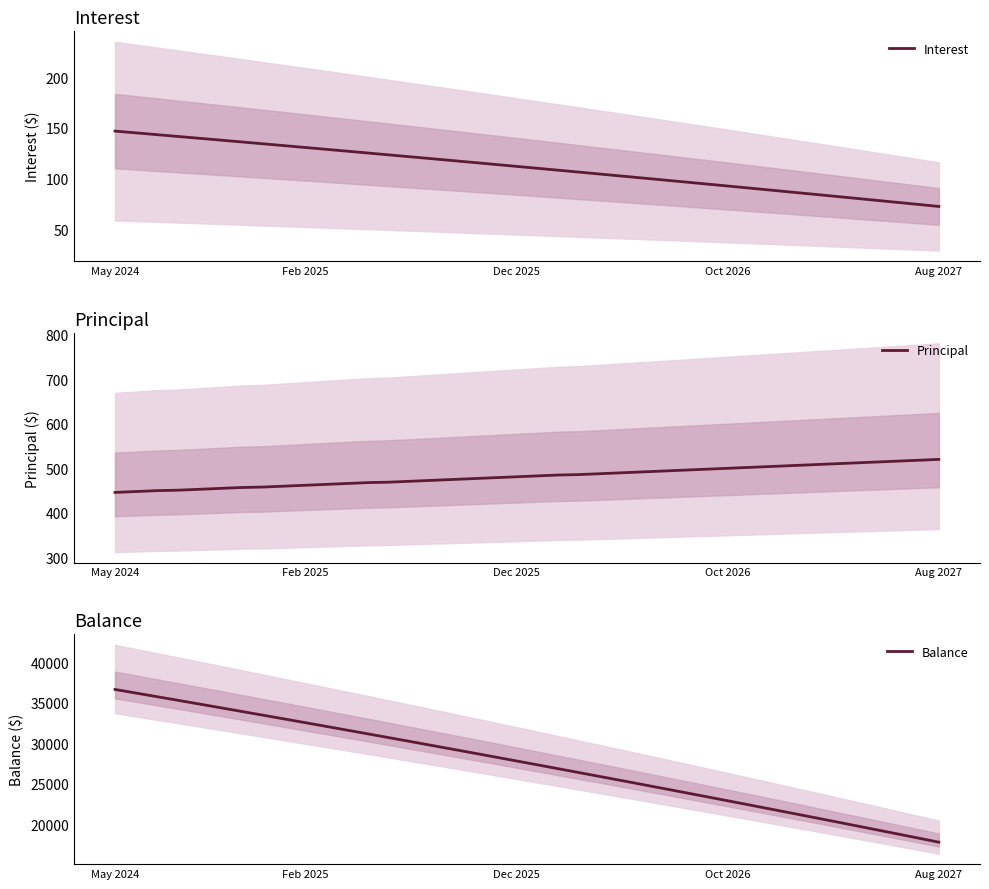

At which label does Interest reach its minimum?

Aug 2027